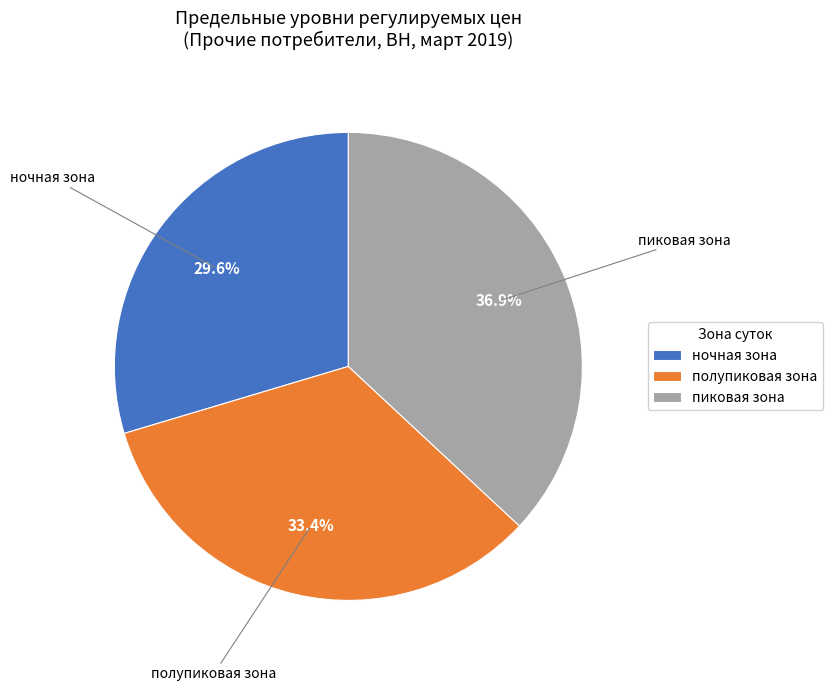

What percentage is the полупиковая зона slice, to the nearest percent?

33%